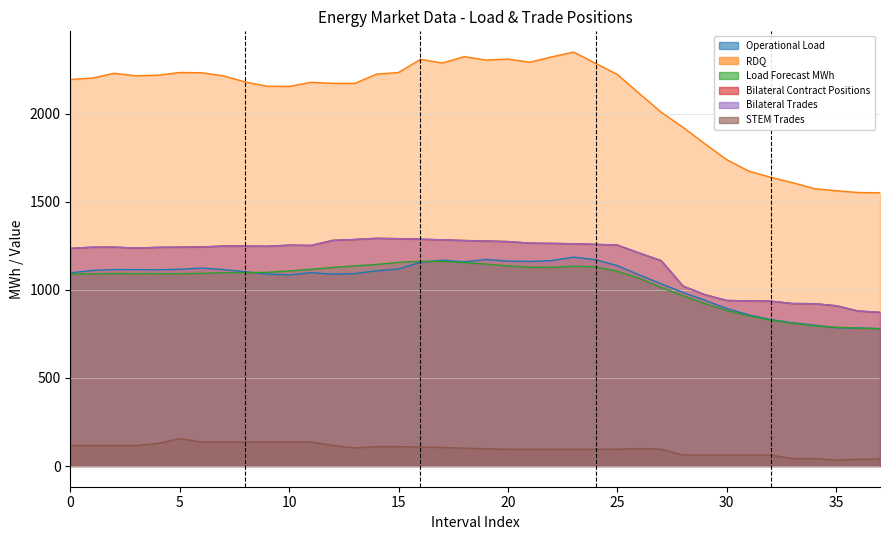

Which series has the largest range (max minus min)?

RDQ